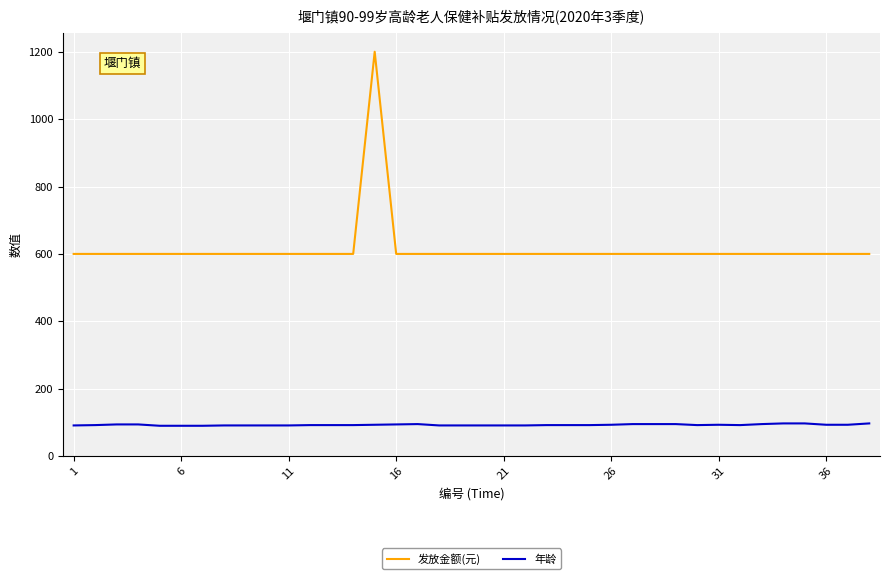

What is the maximum value for 发放金额(元)?

1200